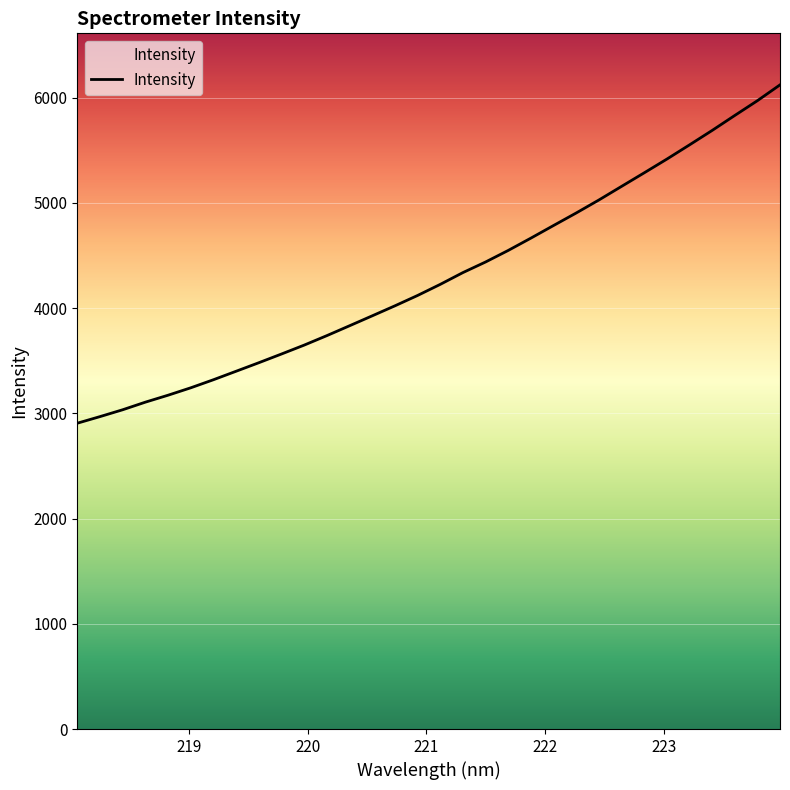

What is the minimum value shown in the chart?

2906.2